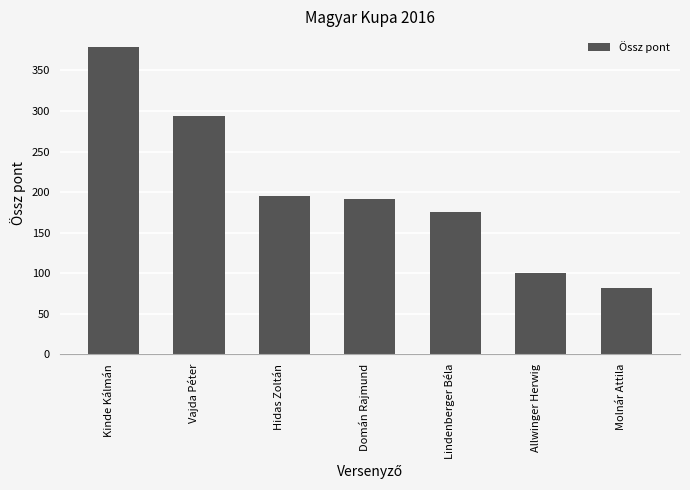

What is the label of the 5th bar from the left?

Lindenberger Béla